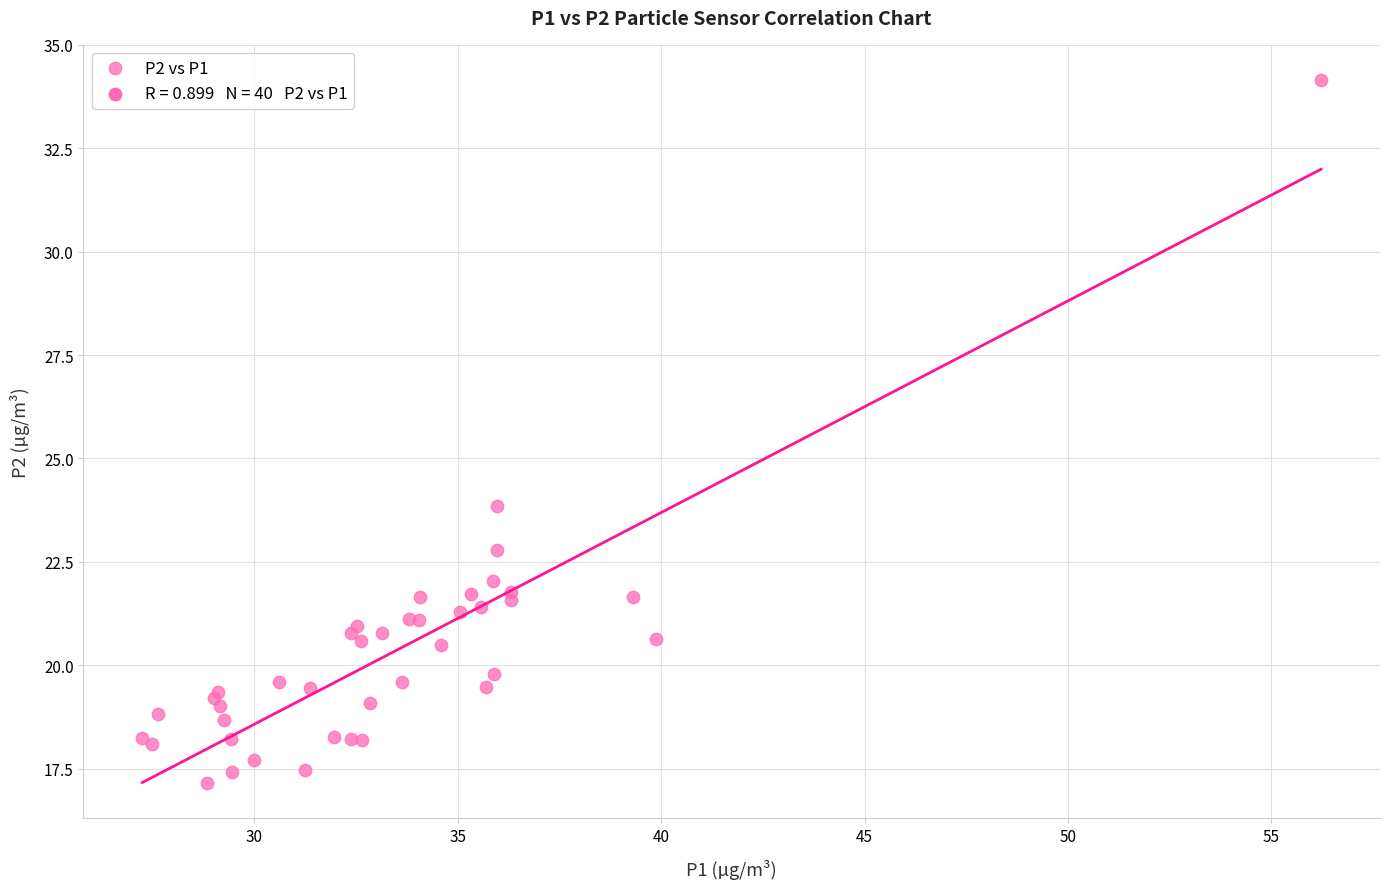

What Y value in the scatter plot is closest to 25?

23.9